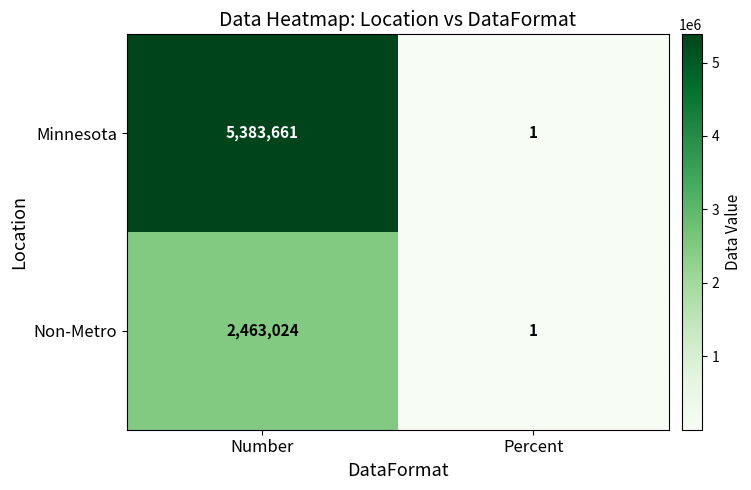

Is it true that Minnesota equals 1 at Percent?

True